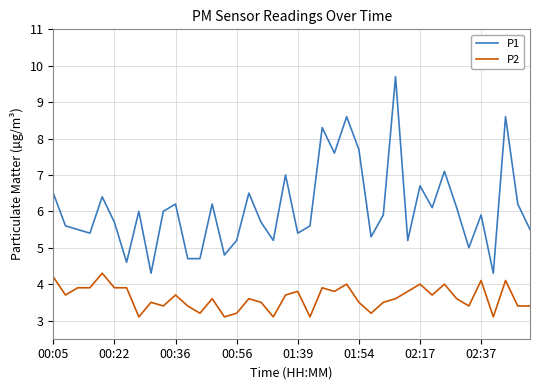

What is the difference between the maximum and minimum values in the P1 series?

5.4